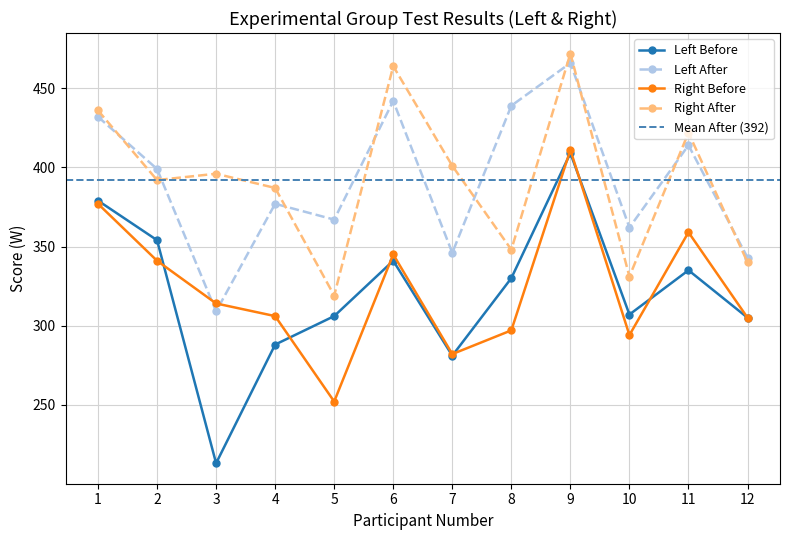

Reading right to left, what are all the values shown in this chart?

Left Before: 305	335	307	409	330	281	341	306	288	213	354	379
Left After: 343	414	362	466	439	346	442	367	377	309	399	432
Right Before: 305	359	294	411	297	282	345	252	306	314	341	377
Right After: 340	422	331	472	348	401	464	319	387	396	392	436